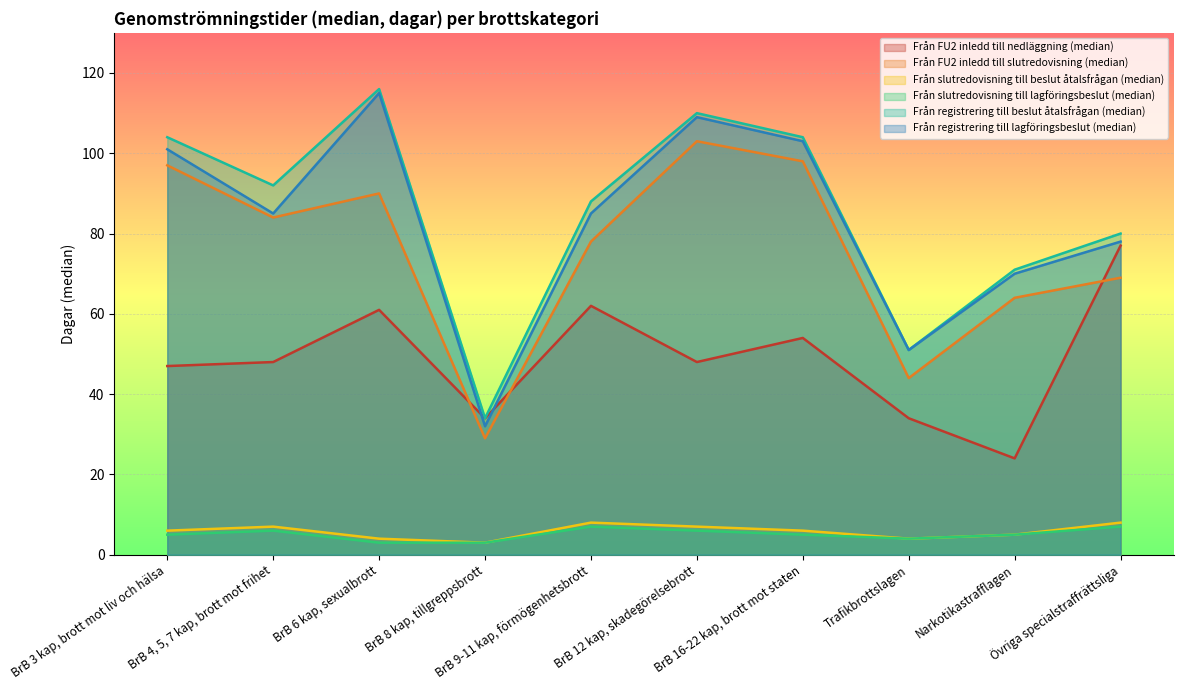

What is the spread (max minus min) of values at BrB 6 kap, sexualbrott?

113